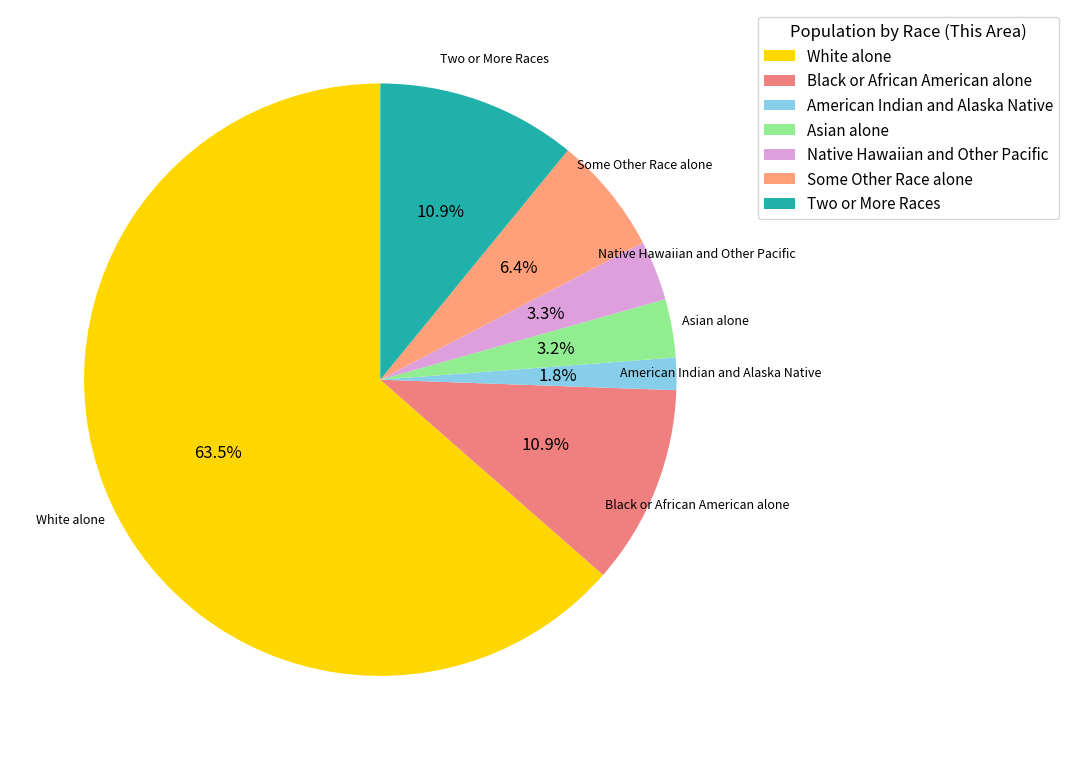

Between American Indian and Alaska Native and Two or More Races, which is larger?

Two or More Races